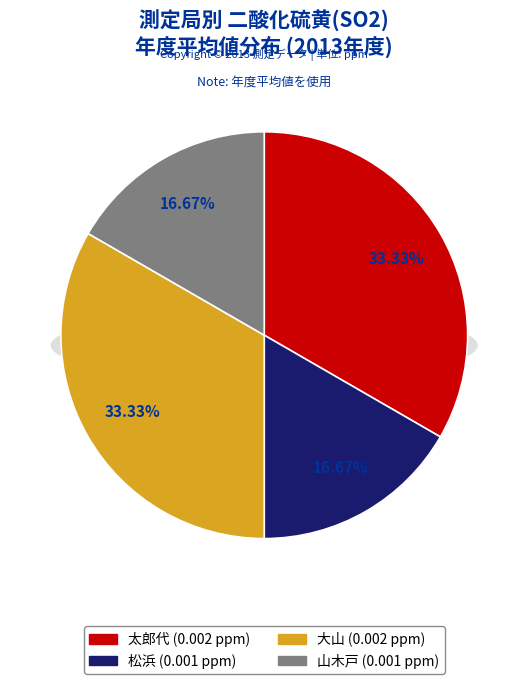

How many slices are in this pie chart?

4